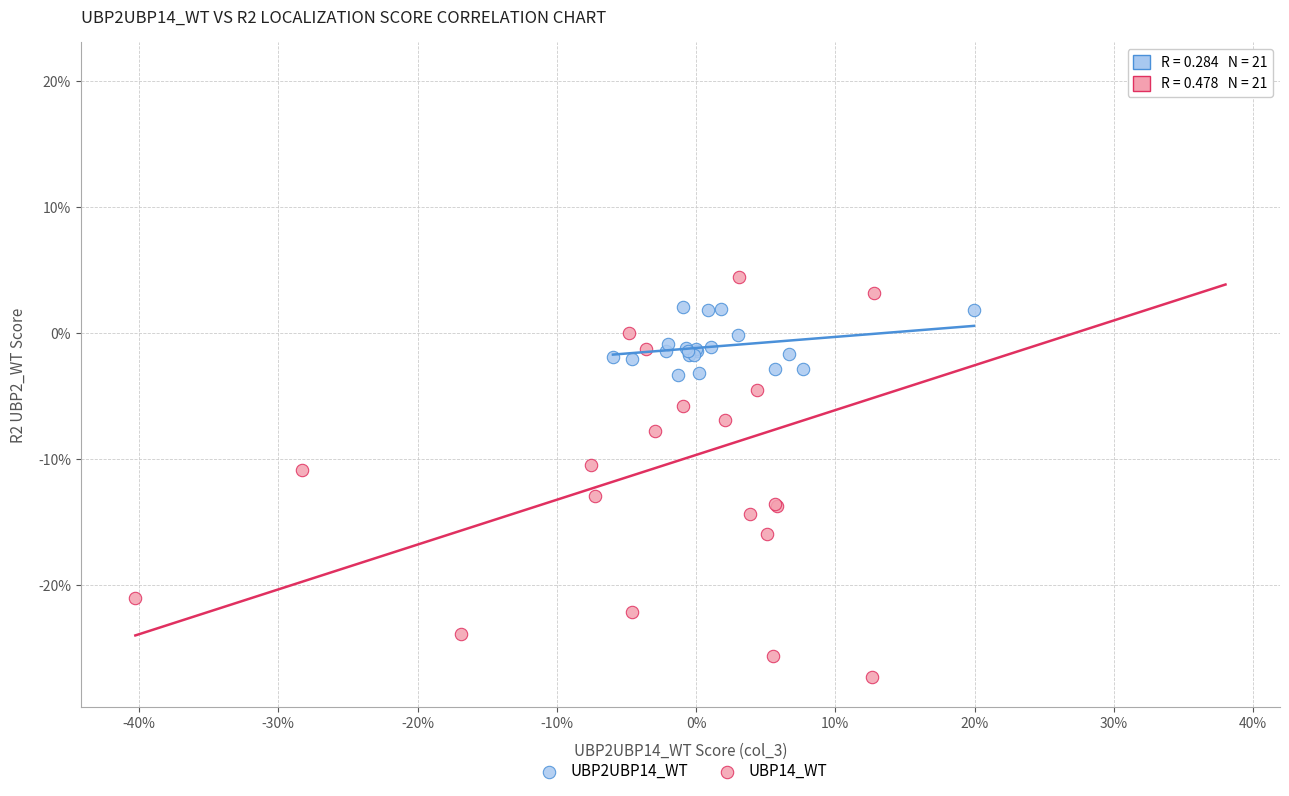

Which series has the largest Y range (max minus min)?

UBP14_WT